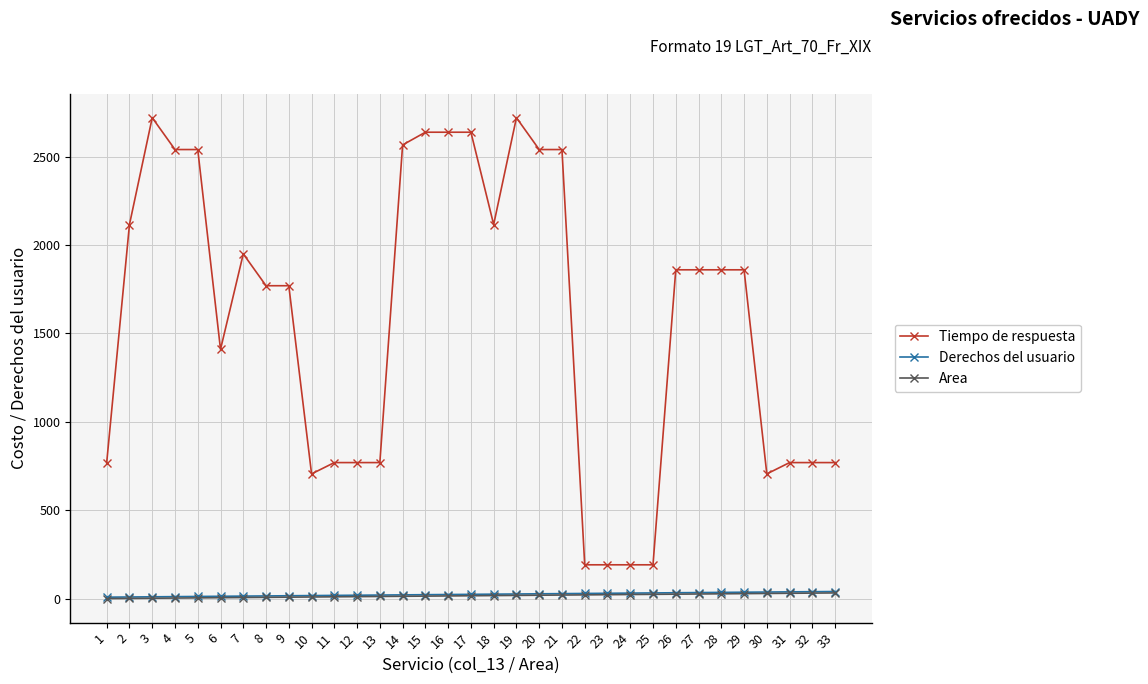

The value of Tiempo de respuesta at 32 is 1320. True or false?

False